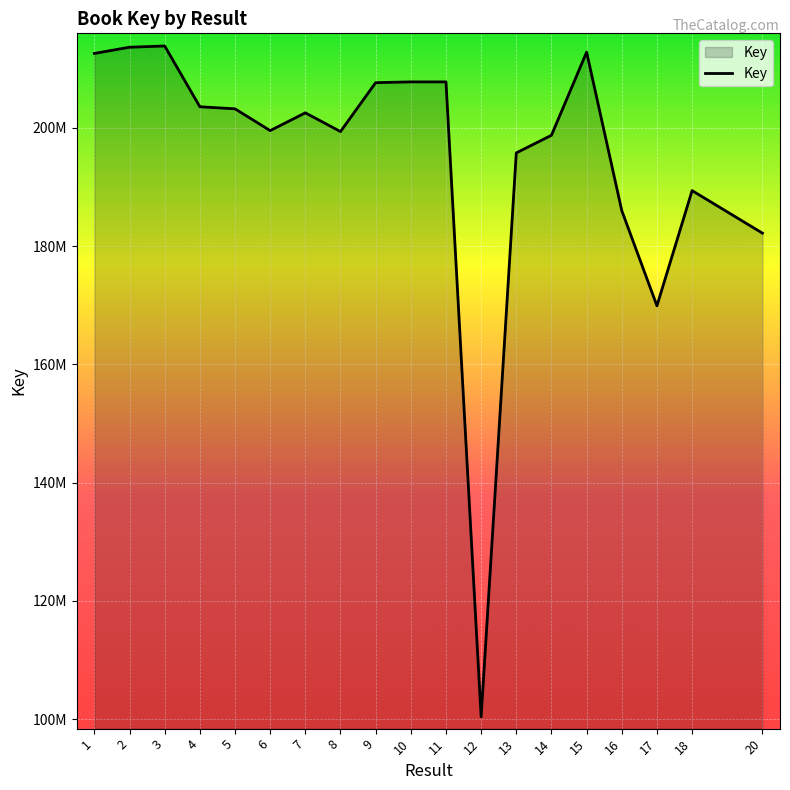

Does the chart display data point markers on the line(s)?

No